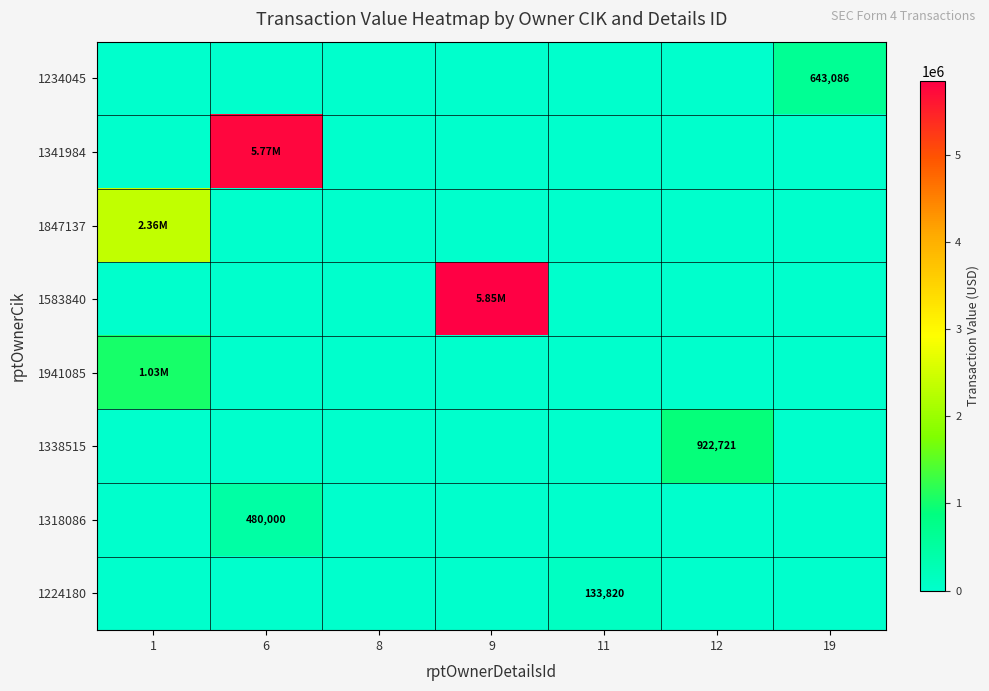

How many data points in 1318086 are above 0?

1